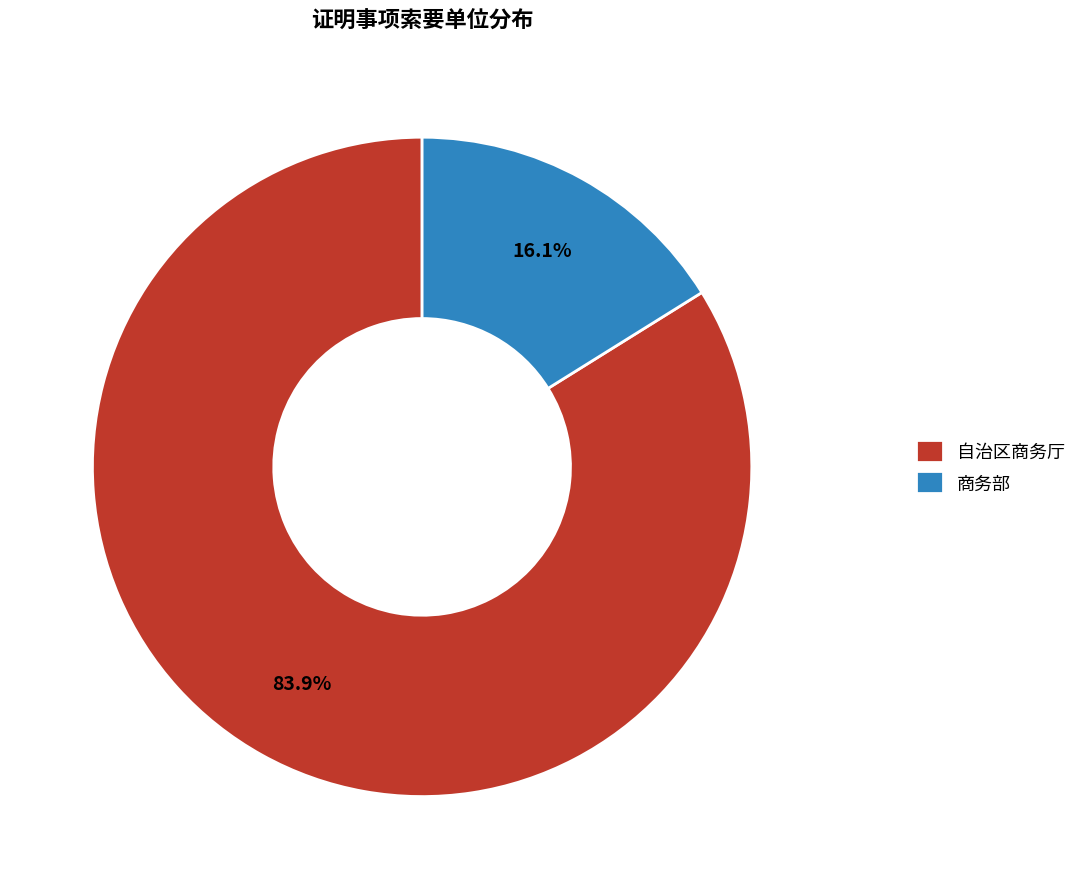

Which has a higher value, 自治区商务厅 or 商务部?

自治区商务厅